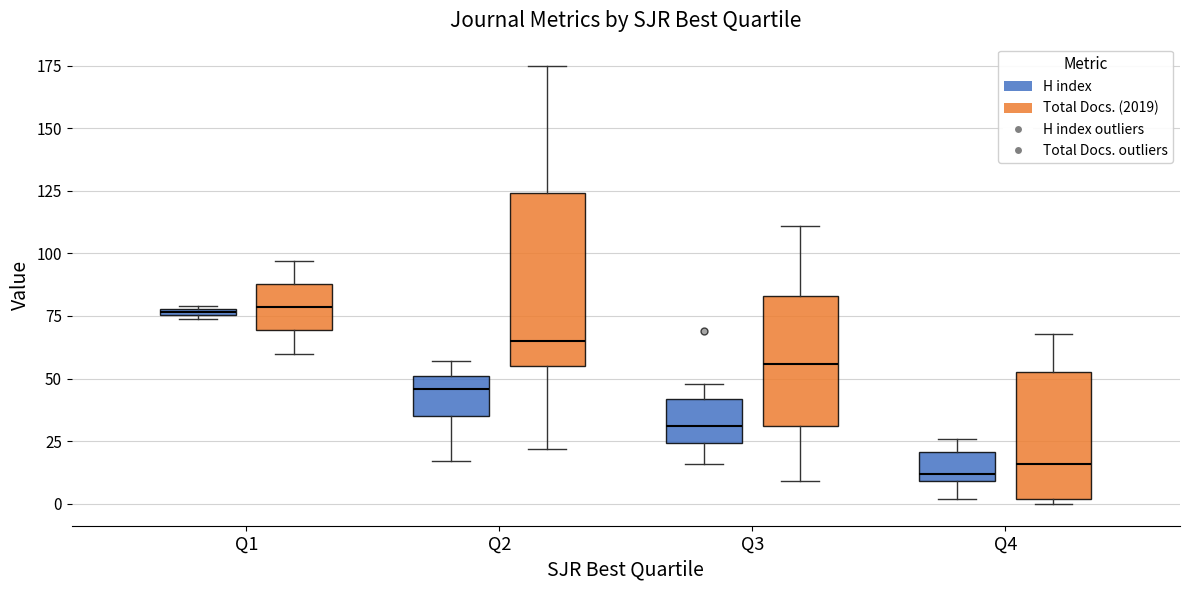

Where is the upper edge of the box for Q3 (Total Docs. (2019)) on the y-axis? The values are not printed on the chart, so give them approximately, as read against the axis.

85